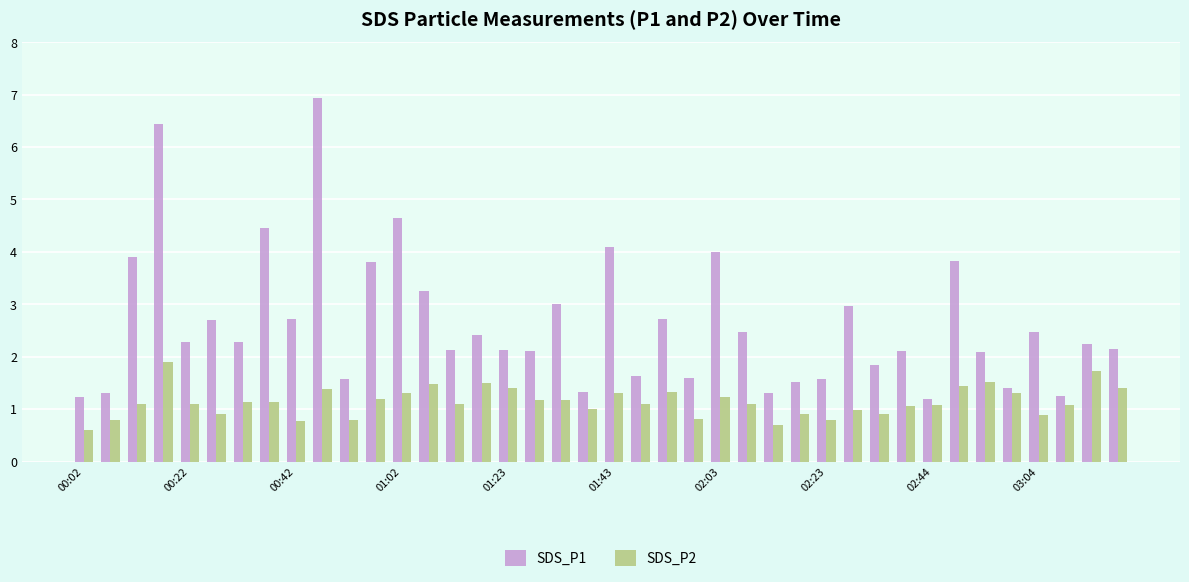

What are all the series names shown in the legend?

SDS_P1, SDS_P2